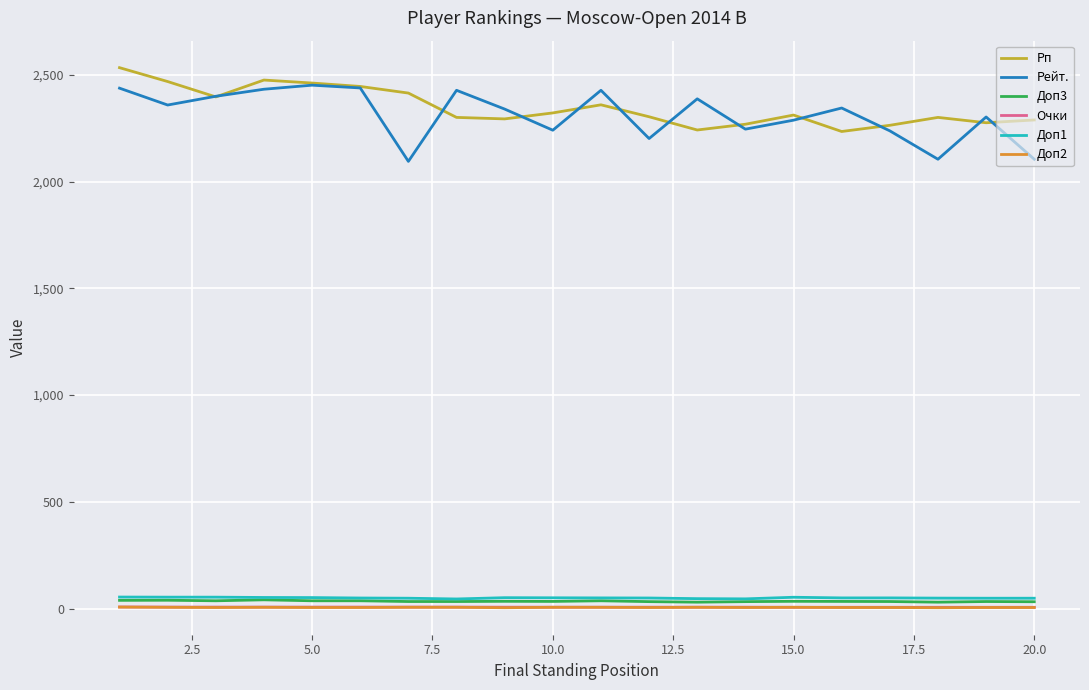

True or false: Доп1 and Рейт. cross at least once.

False